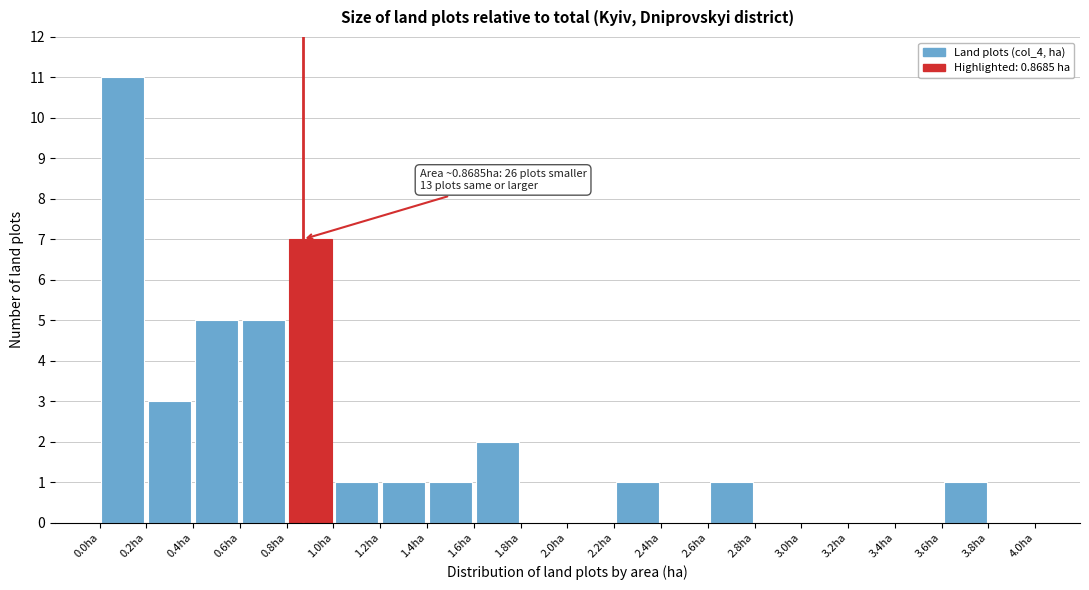

Over which range of the x-axis is the bar tallest?

0.0 to 0.2